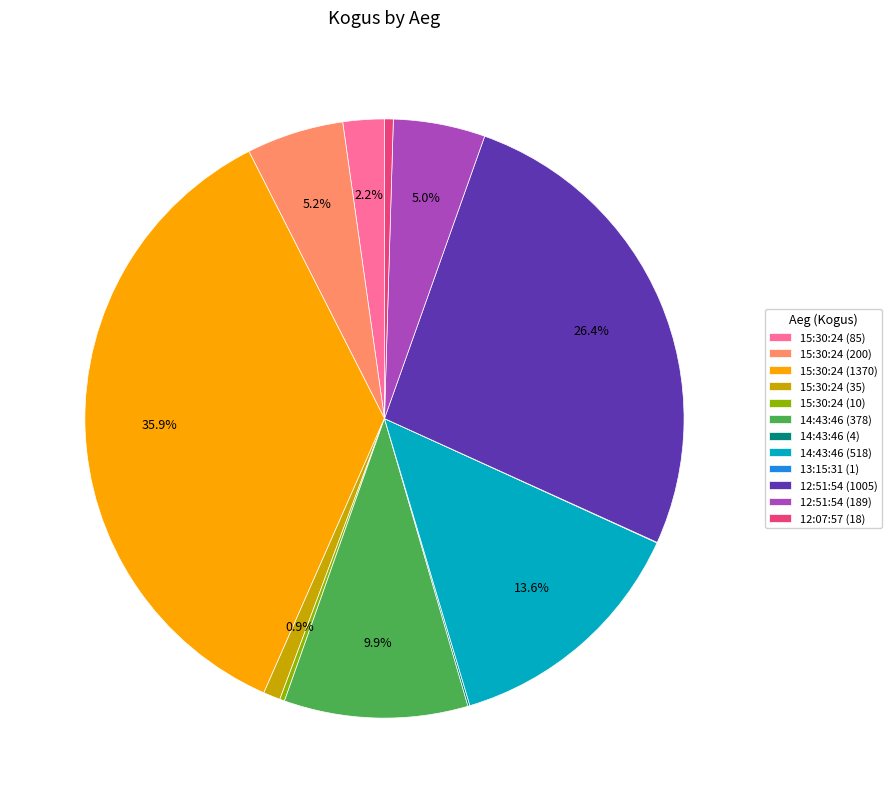

Does 15:30:24 (85) represent more than half of the total?

No